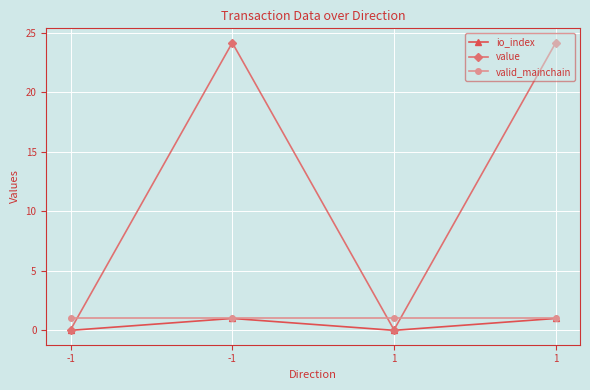

How many lines are shown in the chart?

3